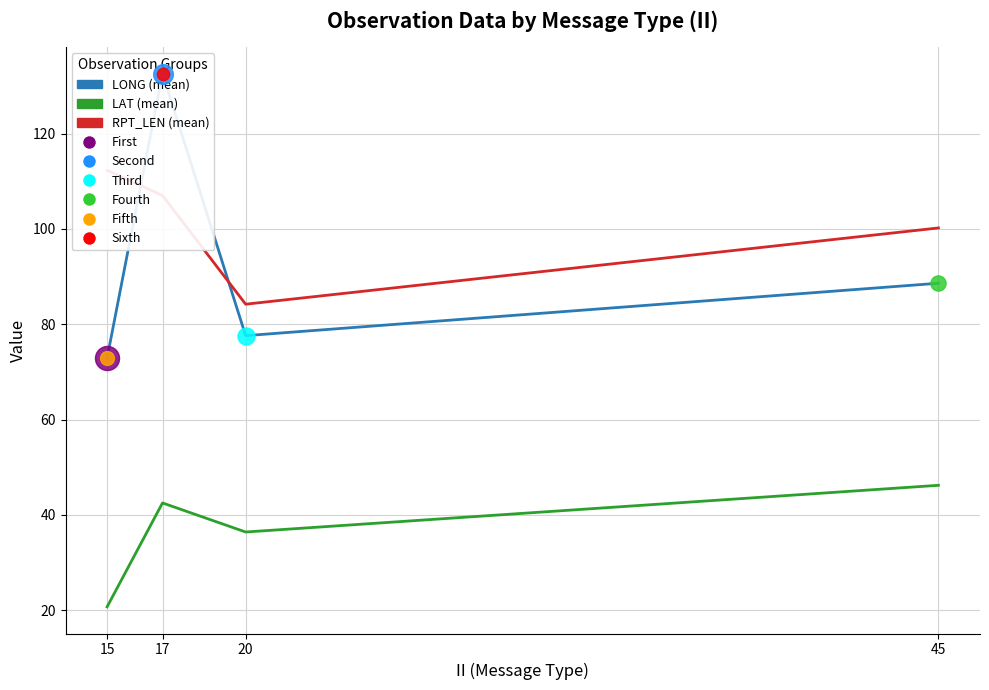

Which series has the largest total across all categories?

RPT_LEN (mean)